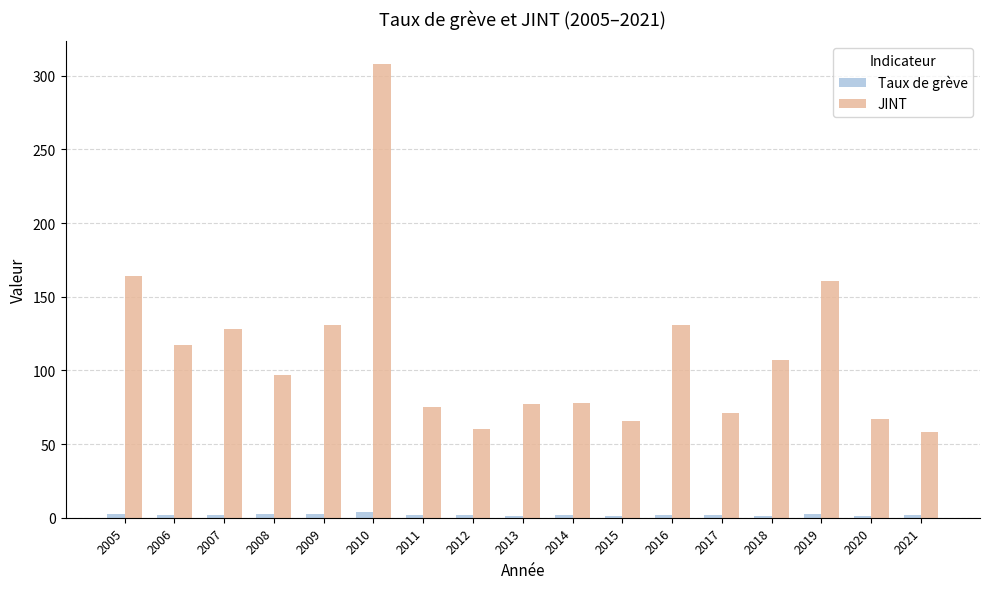

The value of Taux de grève at 2020 is 1.2. True or false?

True